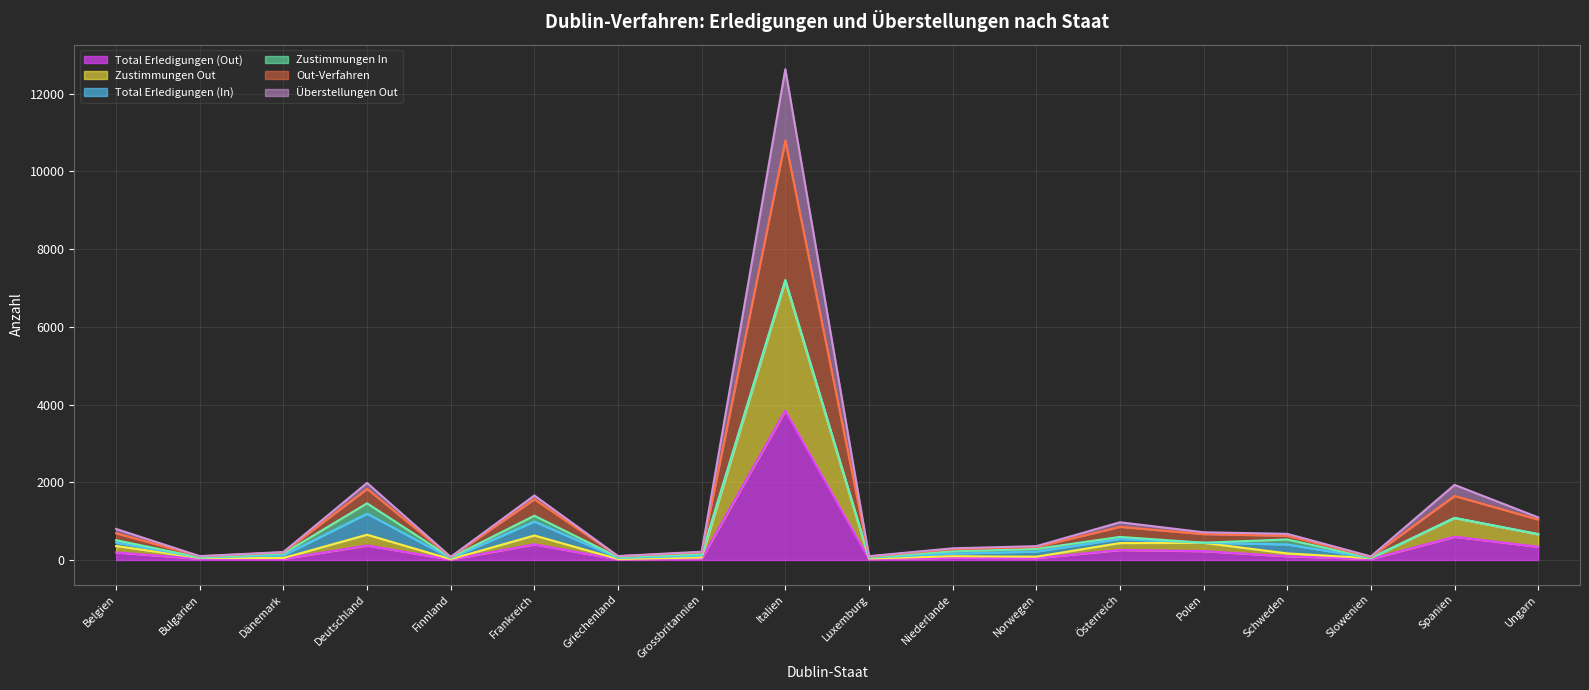

What is the maximum value for Total Erledigungen (Out)?

3844